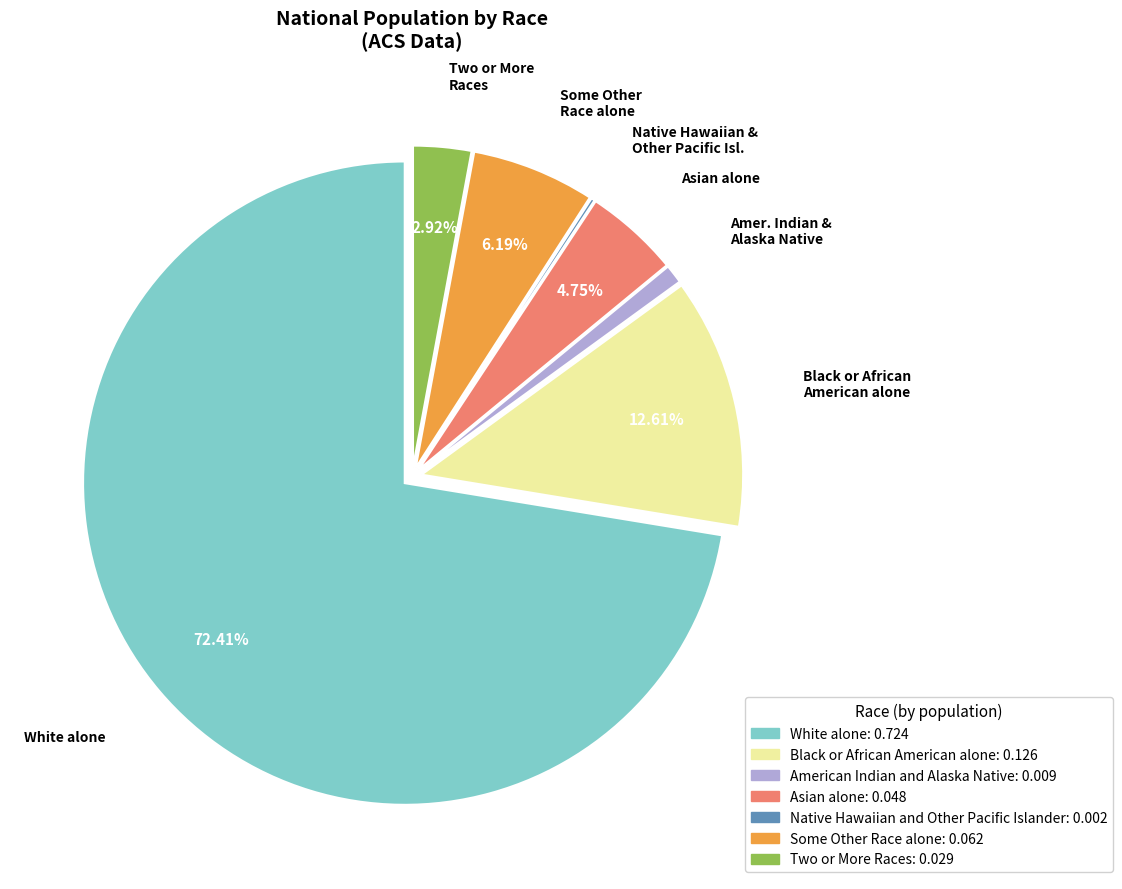

Does any single category account for the majority?

Yes